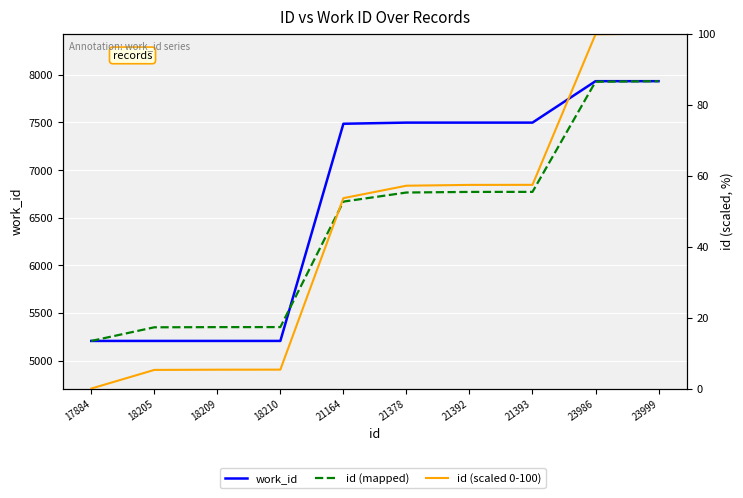

Between 18205 and 23999, which is larger?

23999